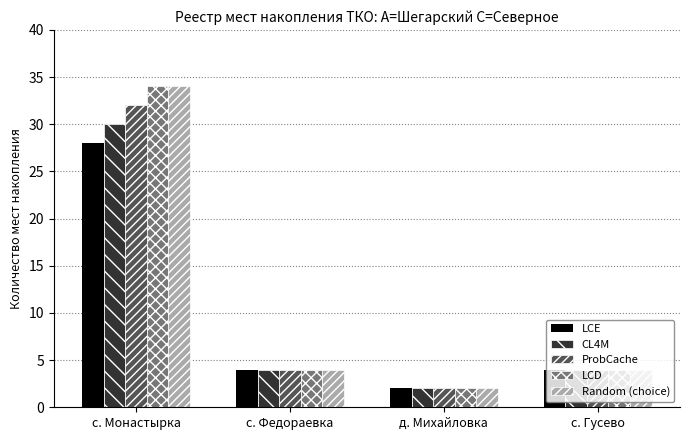

What is the difference between the Random (choice) values at с. Монастырка and с. Федораевка?

30